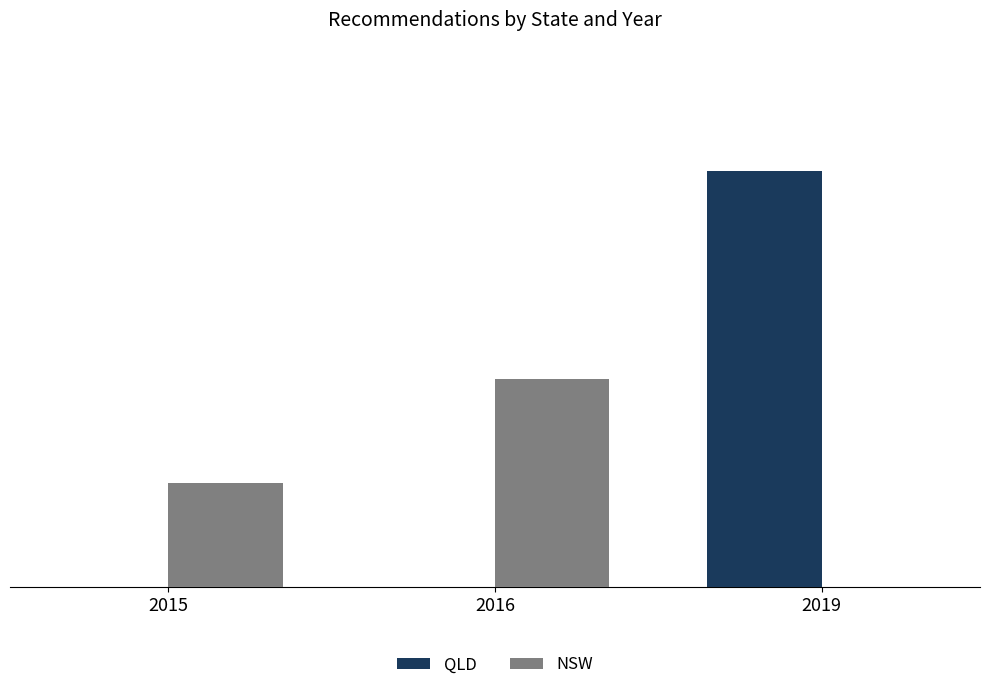

Which series has the largest total across all categories?

QLD